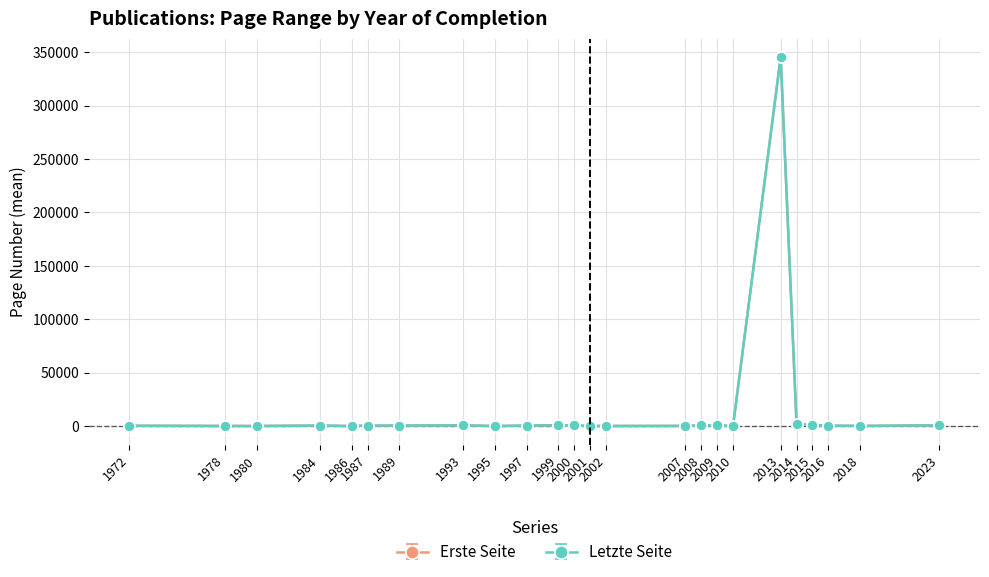

True or false: Erste Seite has more than 1 points higher than both neighbors.

True